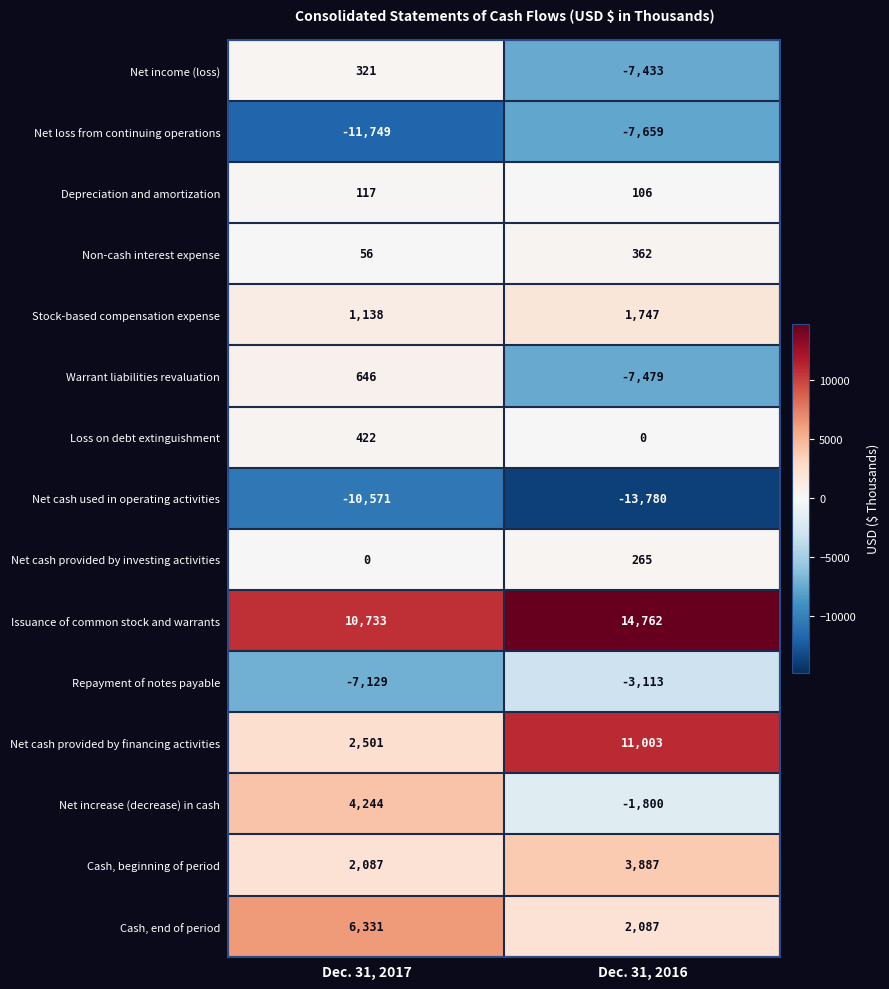

What is the difference between the Net increase (decrease) in cash values at Dec. 31, 2017 and Dec. 31, 2016?

6044